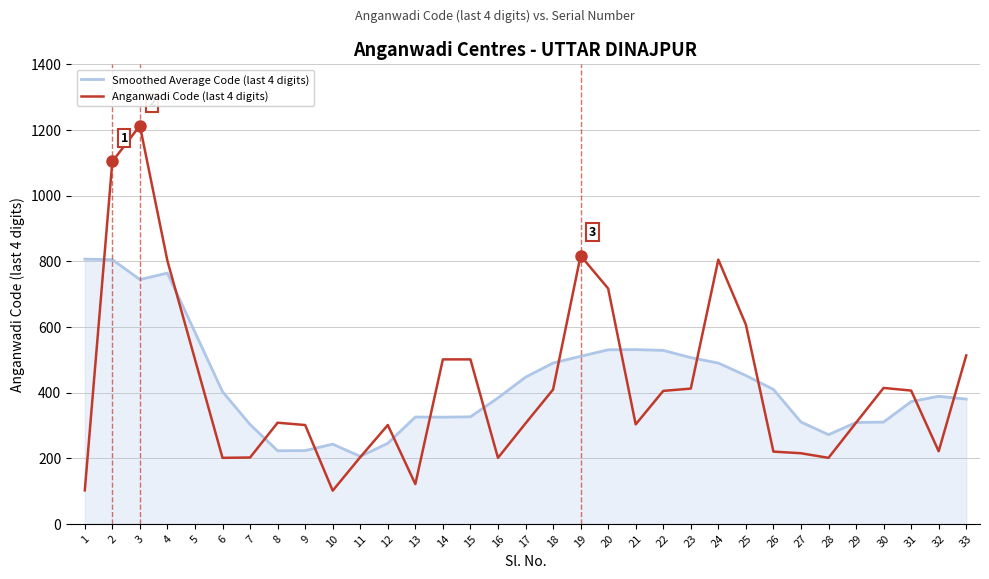

Is the value of Anganwadi Code (last 4 digits) at 7 greater than the value of Smoothed Average Code (last 4 digits) at 18?

No